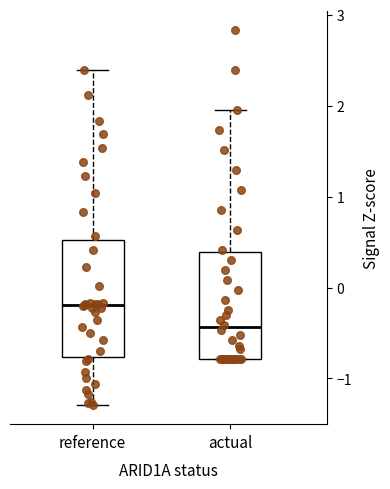

Where is the upper edge of the box for actual on the y-axis? The values are not printed on the chart, so give them approximately, as read against the axis.

0.4